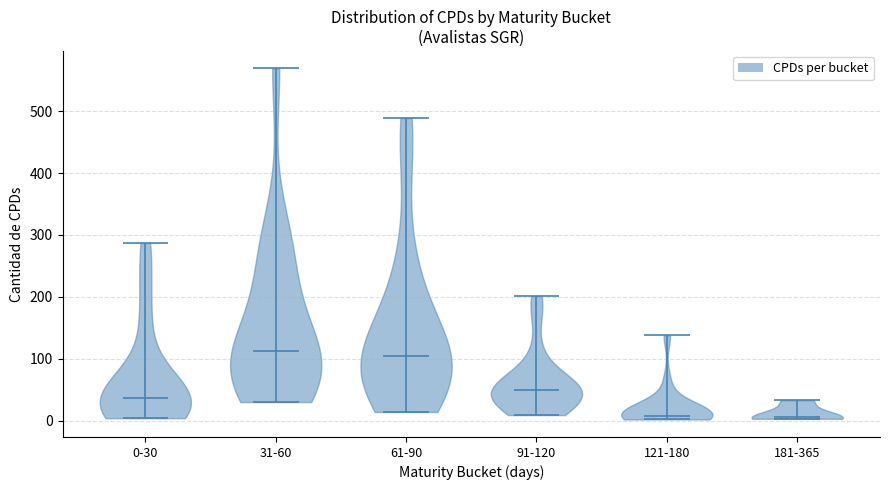

What is the highest point the violin for 181-365 reaches on the y-axis? The values are not printed on the chart, so give them approximately, as read against the axis.

30